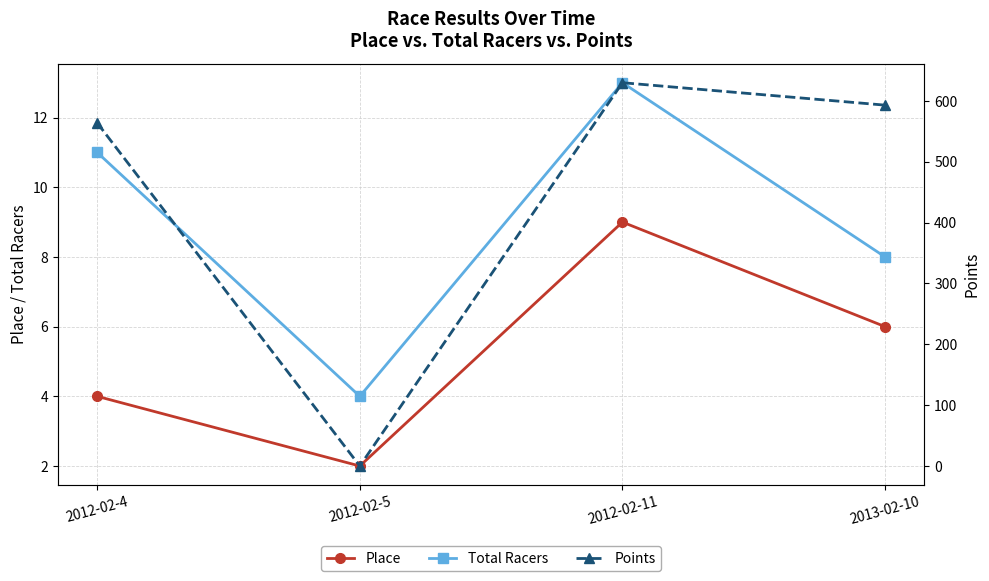

What is the difference between the maximum and second lowest values in the Total Racers series?

5